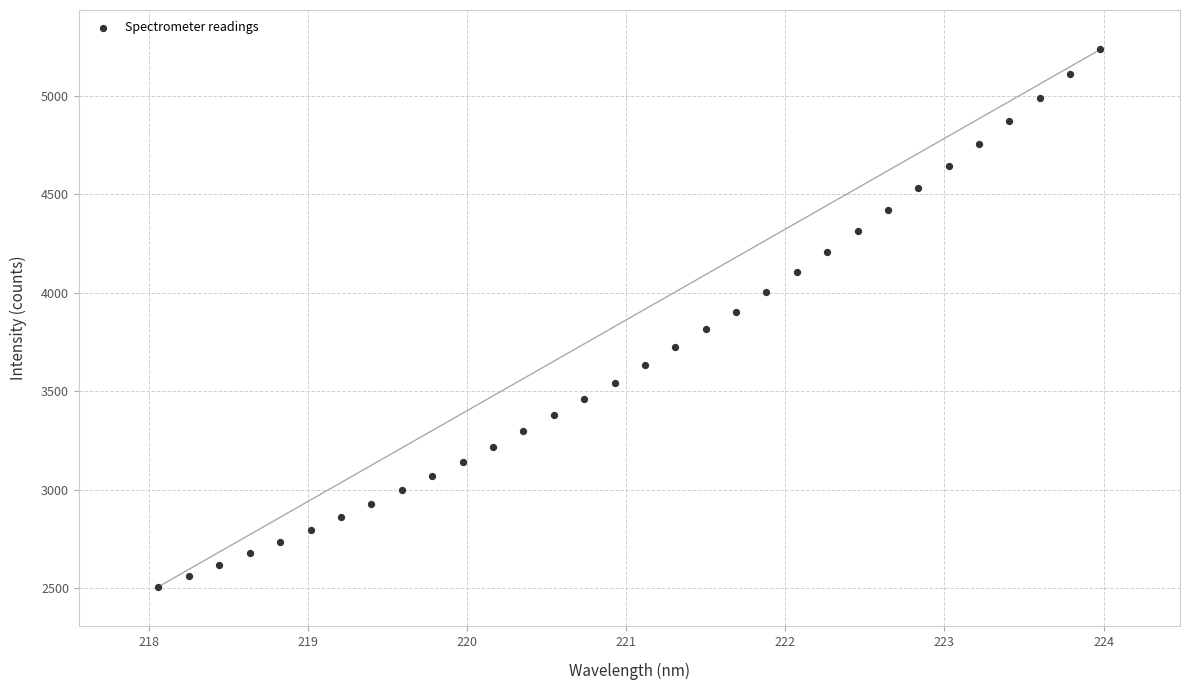

What is the range of Y values (max minus min)?

2726.3